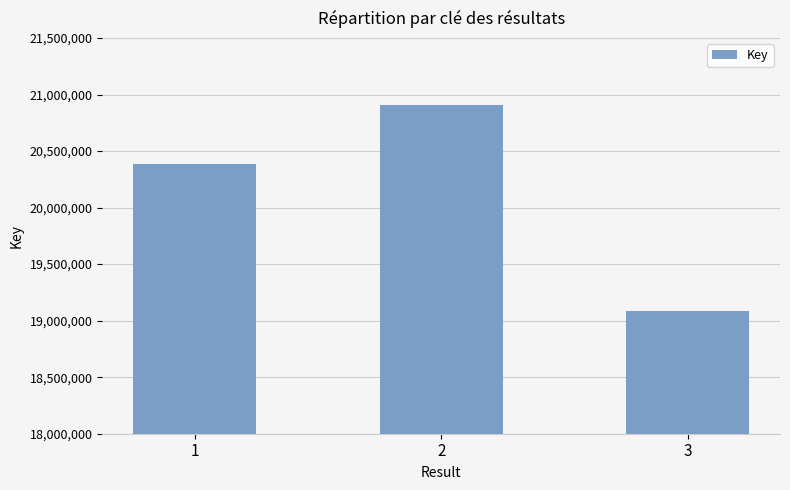

Count the number of categories in the chart.

3